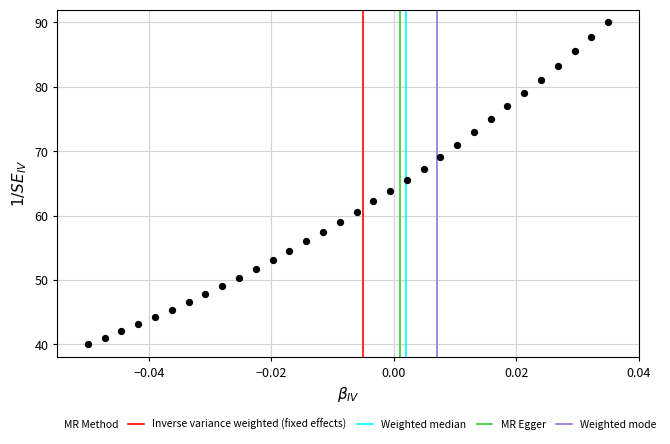

What is the range of Y values (max minus min)?

50.0